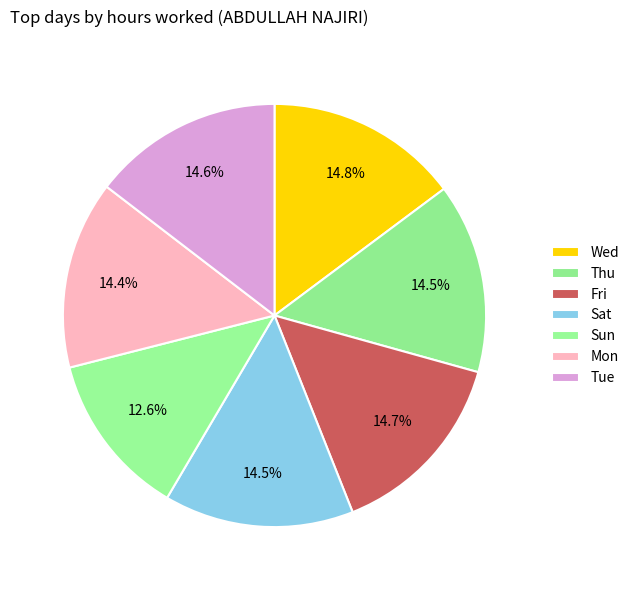

True or false: Wed accounts for 1% of the total.

False